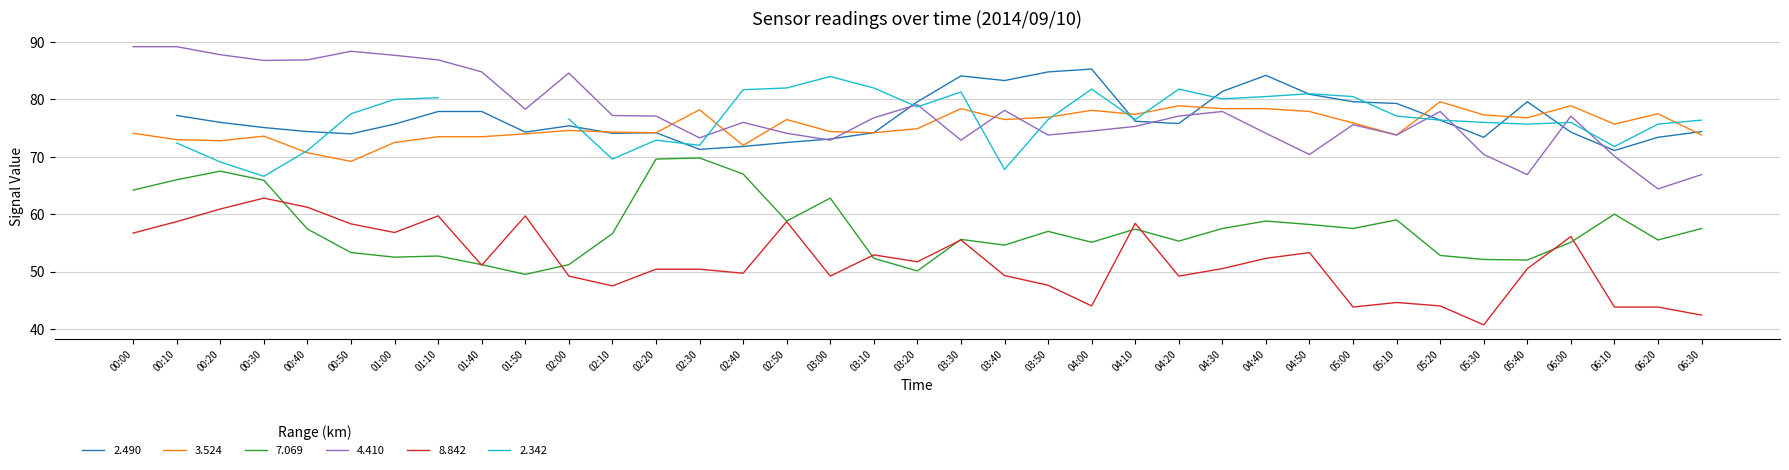

The value of 8.842 at 05:40 is 28.4. True or false?

False